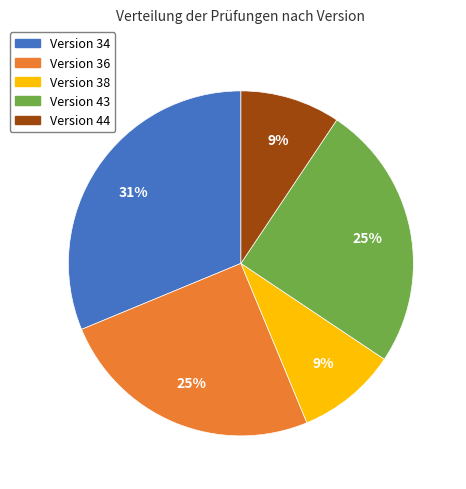

To the nearest percent, what is the average slice percentage?

20%